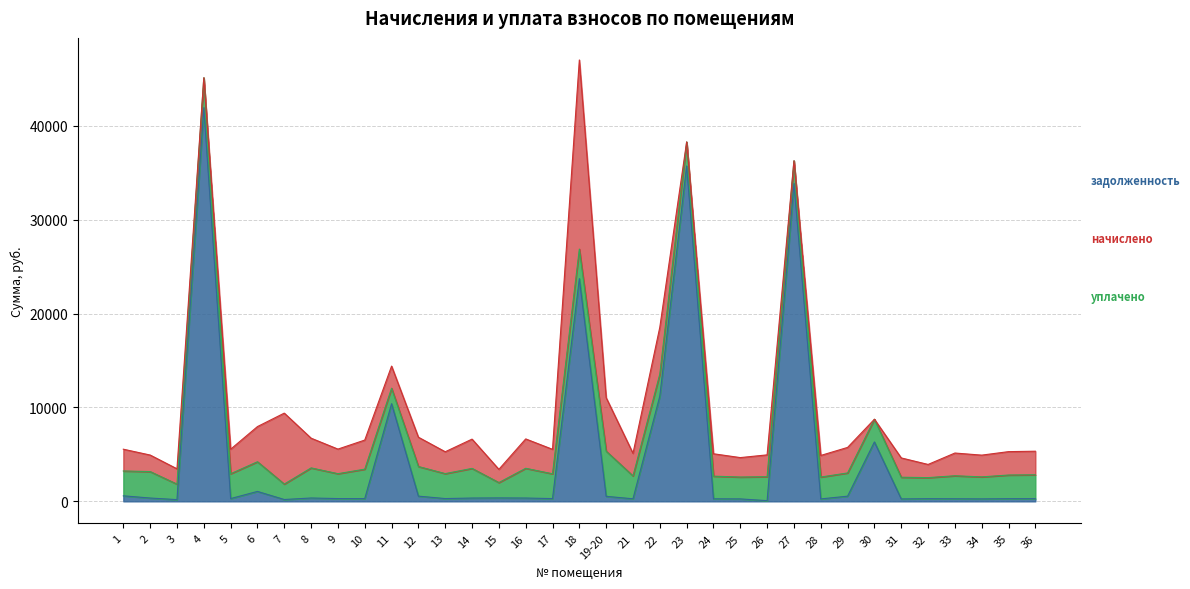

How many series are shown in this chart?

3